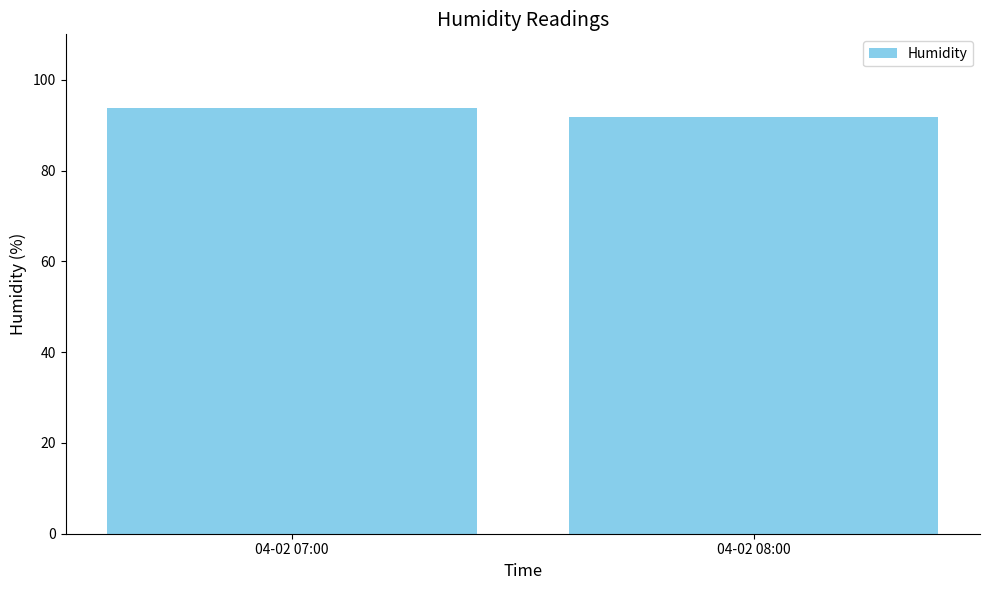

Count the values in the range 91 to 93.

1